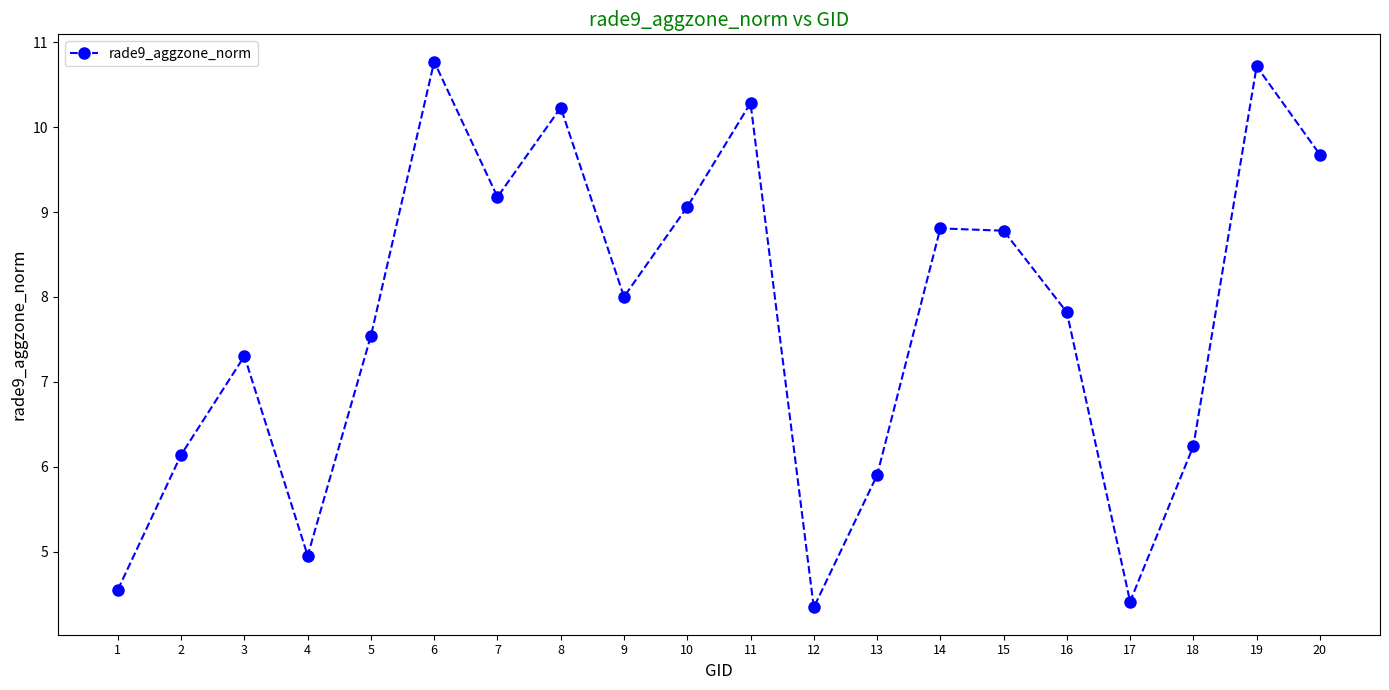

Where is the first local minimum?

4